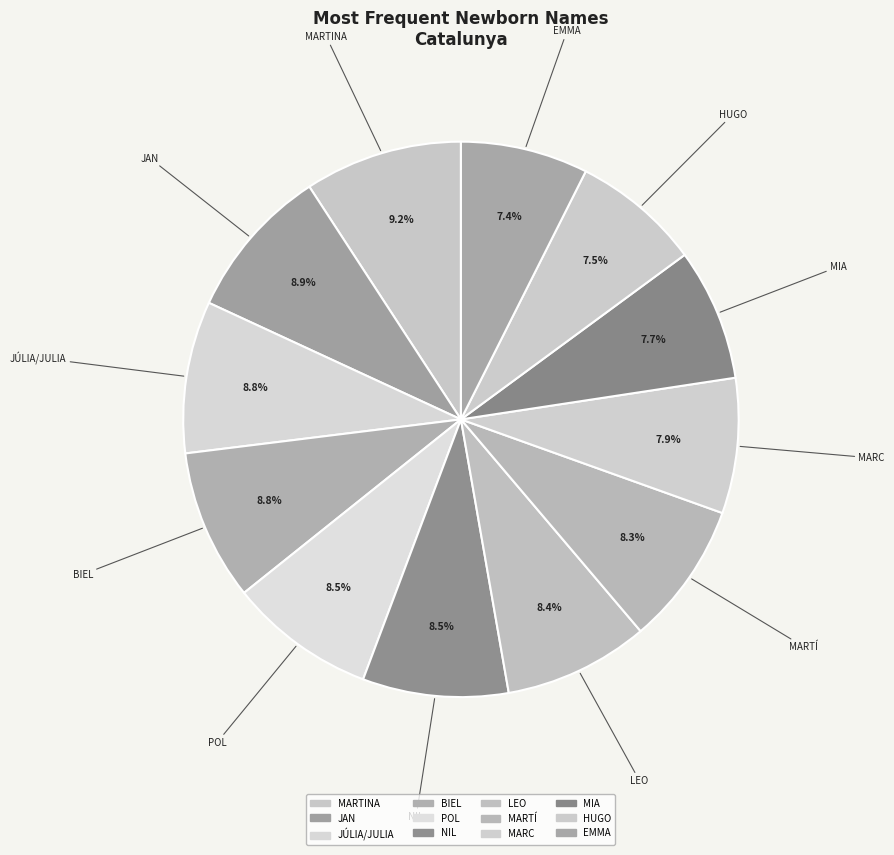

Is it true that EMMA is 21% of the pie?

False